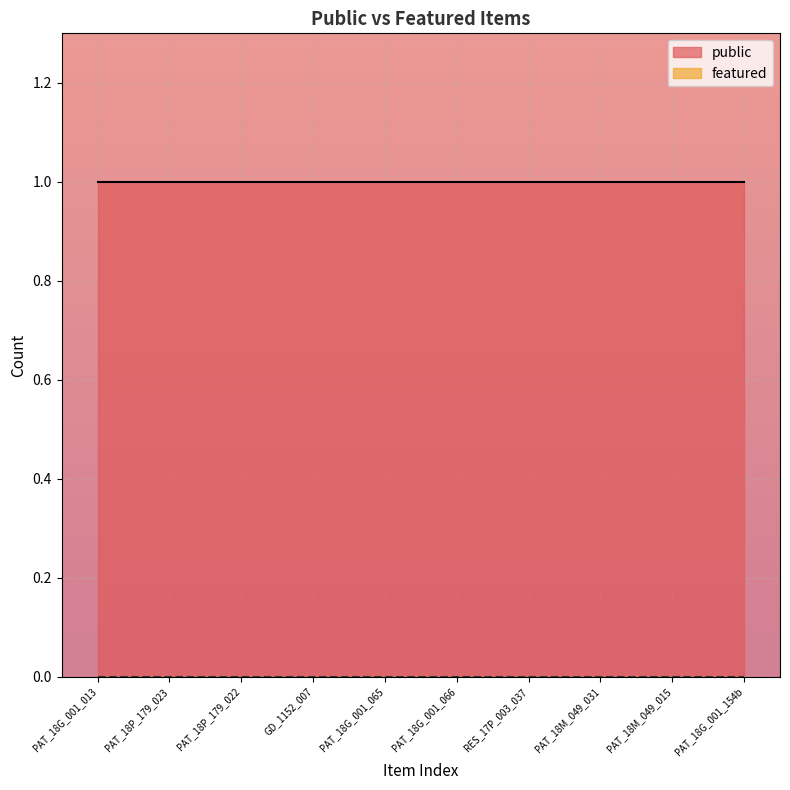

True or false: featured and public intersect in this chart.

False